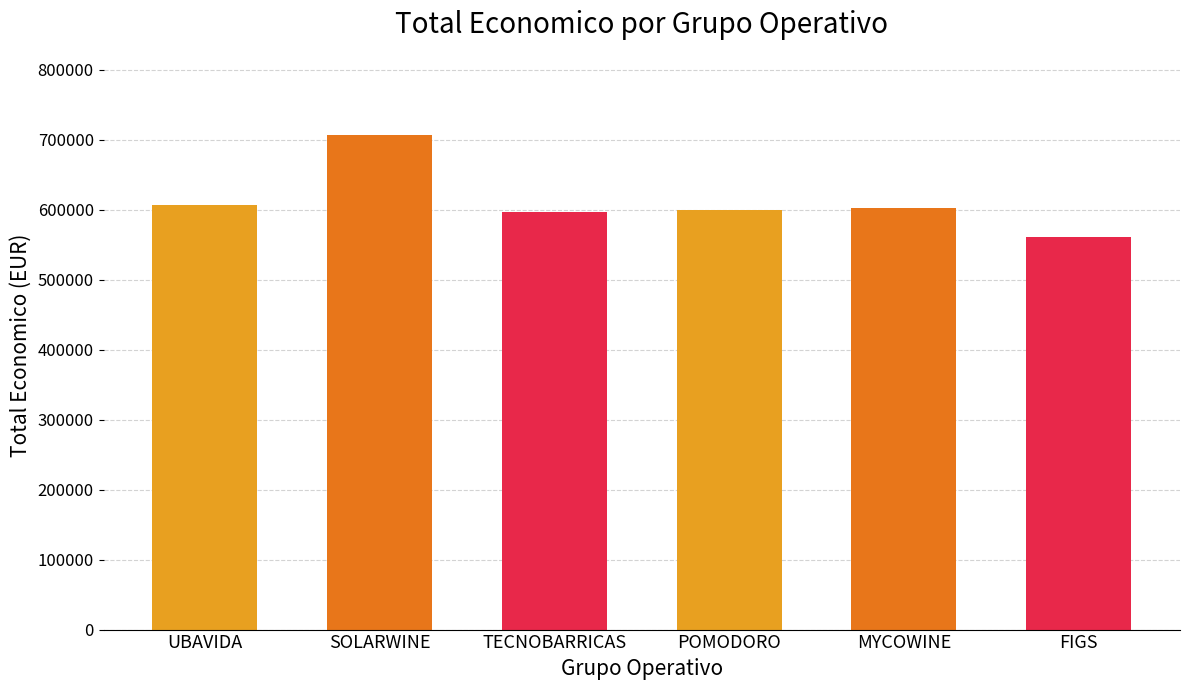

What is the average value?

612131.2